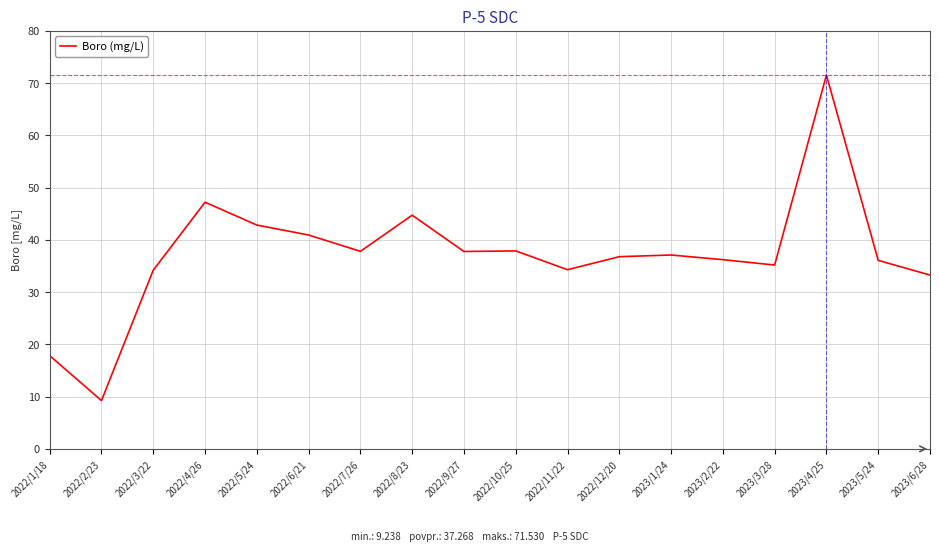

The chart shows a value of 36.2 at 2023/2/22. True or false?

True